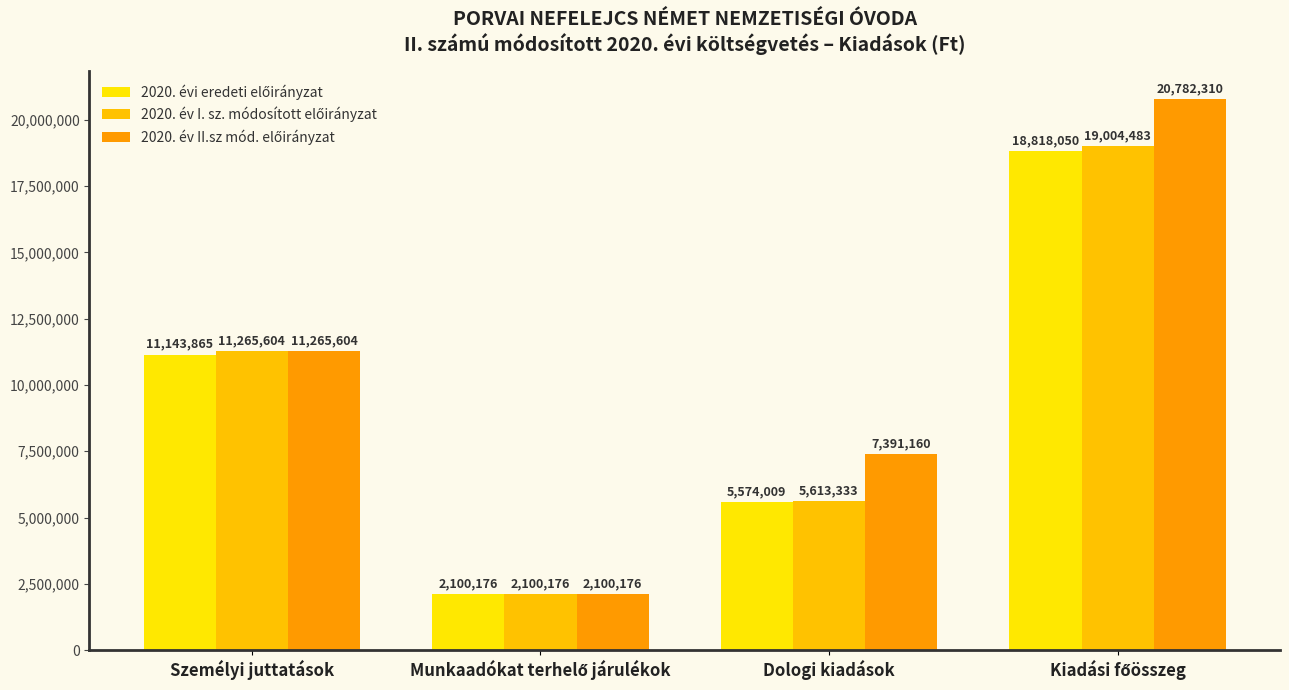

Rank the series at Munkaadókat terhelő járulékok from highest to lowest value.

2020. évi eredeti előirányzat, 2020. év I. sz. módosított előirányzat, 2020. év II.sz mód. előirányzat